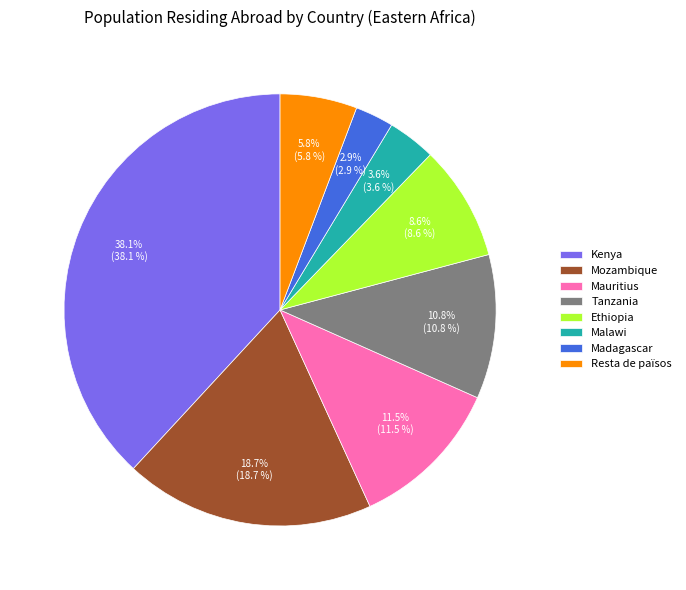

Is there a majority slice in this chart?

No